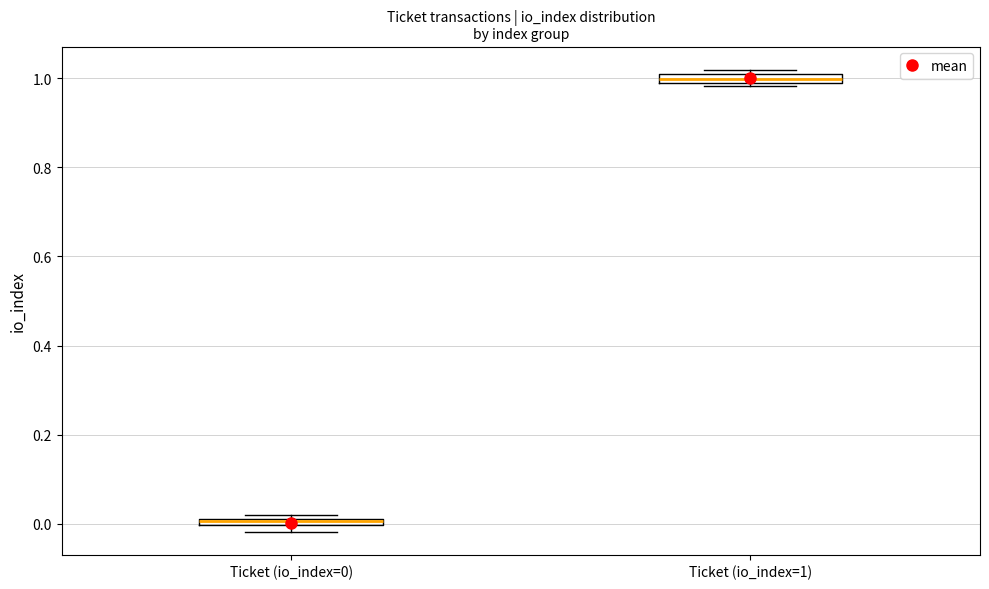

Where is the lower edge of the box for Ticket (io_index=1) on the y-axis? The values are not printed on the chart, so give them approximately, as read against the axis.

0.98